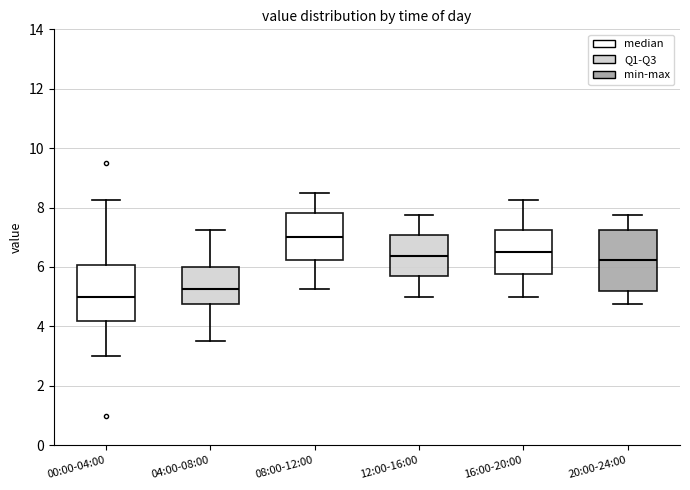

Reading left to right, read every box against the y-axis: the position of its median line, the range the box covers, and the ends of its whiskers. The values are not printed on the chart, so give them approximately, as read against the axis.

00:00-04:00: median 5.0, box 4.2 to 6.0, whiskers 3.0 to 8.2
04:00-08:00: median 5.2, box 4.8 to 6.0, whiskers 3.6 to 7.2
08:00-12:00: median 7.0, box 6.2 to 7.8, whiskers 5.2 to 8.6
12:00-16:00: median 6.4, box 5.6 to 7.0, whiskers 5.0 to 7.8
16:00-20:00: median 6.6, box 5.8 to 7.2, whiskers 5.0 to 8.2
20:00-24:00: median 6.2, box 5.2 to 7.2, whiskers 4.8 to 7.8